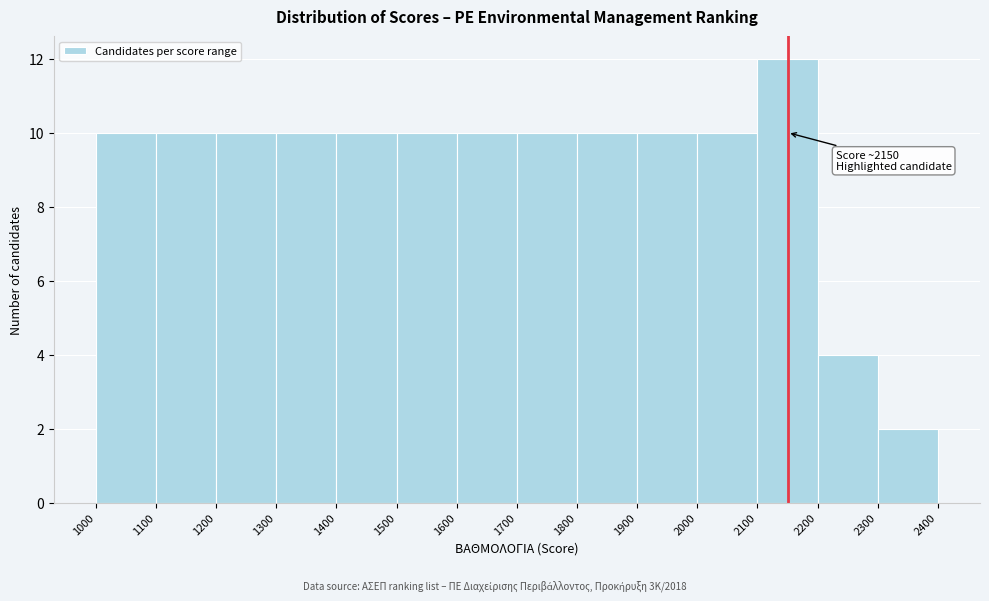

Over which range of the x-axis is the bar tallest?

2100 to 2200